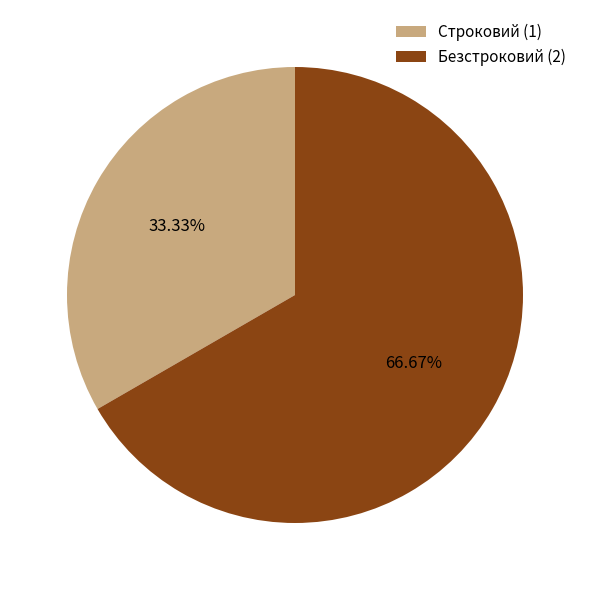

Which slice is the largest?

Безстроковий